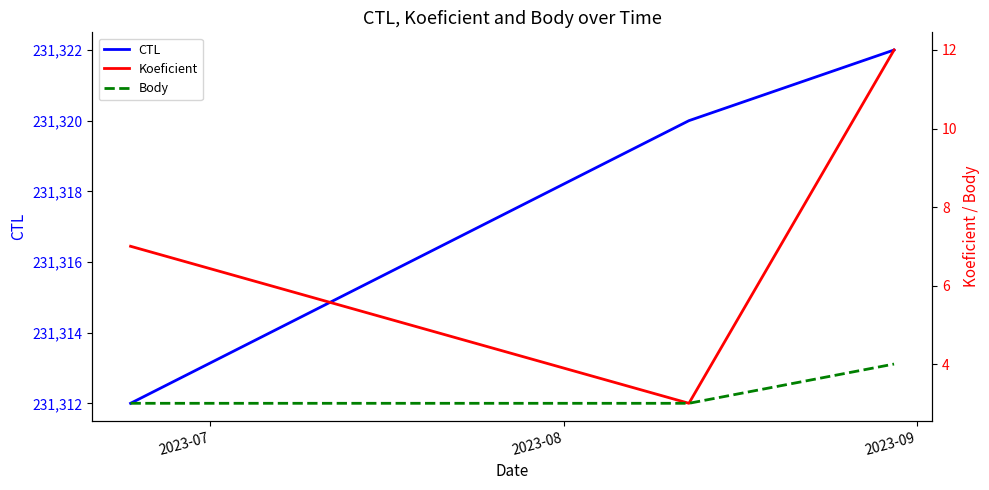

What is the smallest value displayed?

3